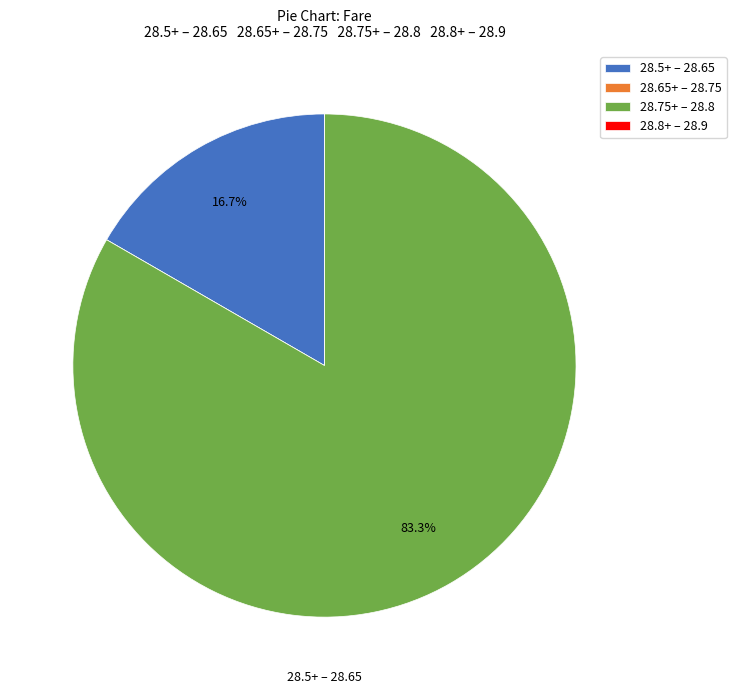

Does 28.75+ – 28.8 represent more than half of the total?

Yes